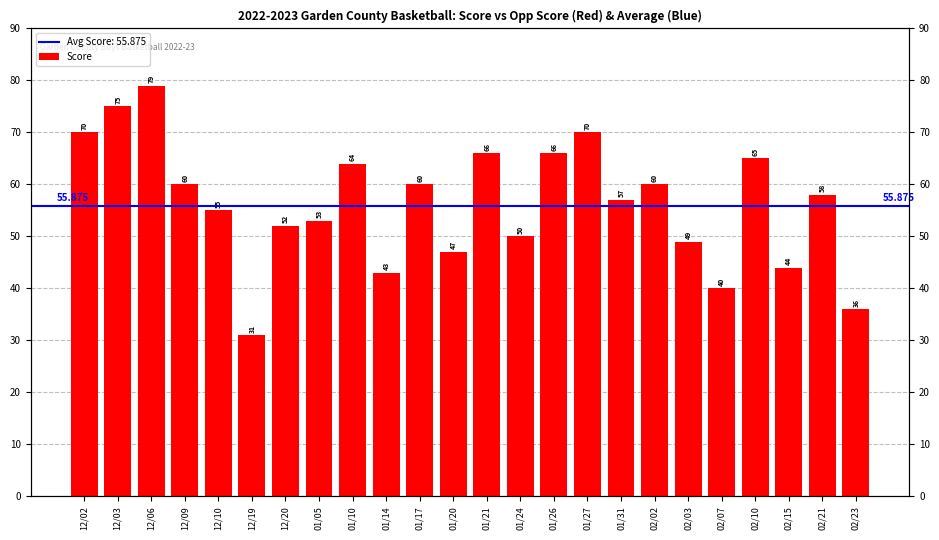

Reading left to right, extract all data points from this chart.

12/02=70	12/03=75	12/06=79	12/09=60	12/10=55	12/19=31	12/20=52	01/05=53	01/10=64	01/14=43	01/17=60	01/20=47	01/21=66	01/24=50	01/26=66	01/27=70	01/31=57	02/02=60	02/03=49	02/07=40	02/10=65	02/15=44	02/21=58	02/23=36